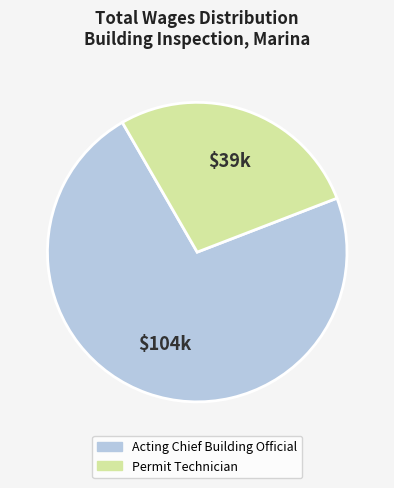

What is the ratio of the value at Permit Technician to the value at Acting Chief Building Official?

0.4